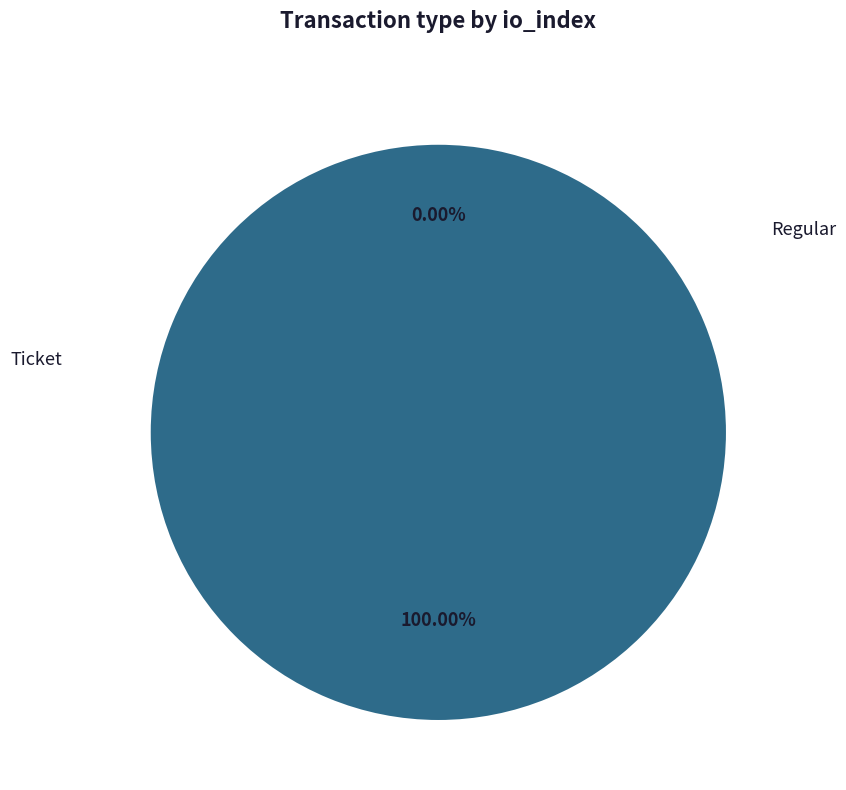

Combined, what portion of the pie is Ticket and Regular?

100.0%